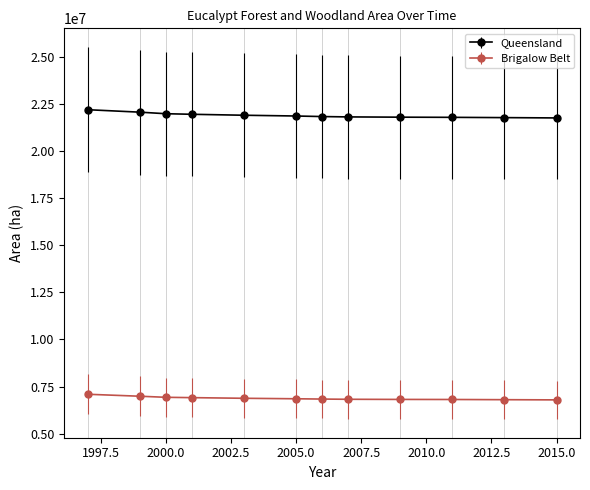

Count the number of categories in the chart.

12